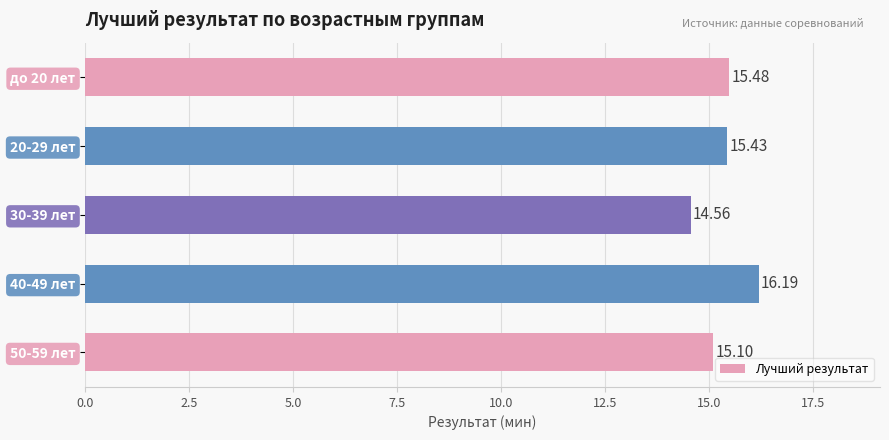

Rank the categories by value from highest to lowest.

40-49 лет, до 20 лет, 20-29 лет, 50-59 лет, 30-39 лет